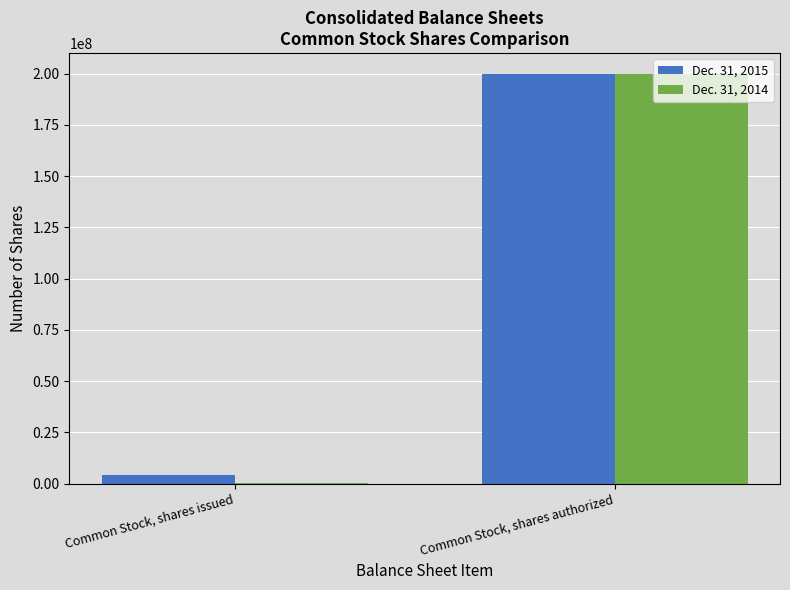

Is the value of Dec. 31, 2014 at Common Stock, shares authorized greater than the value of Dec. 31, 2015 at Common Stock, shares issued?

Yes